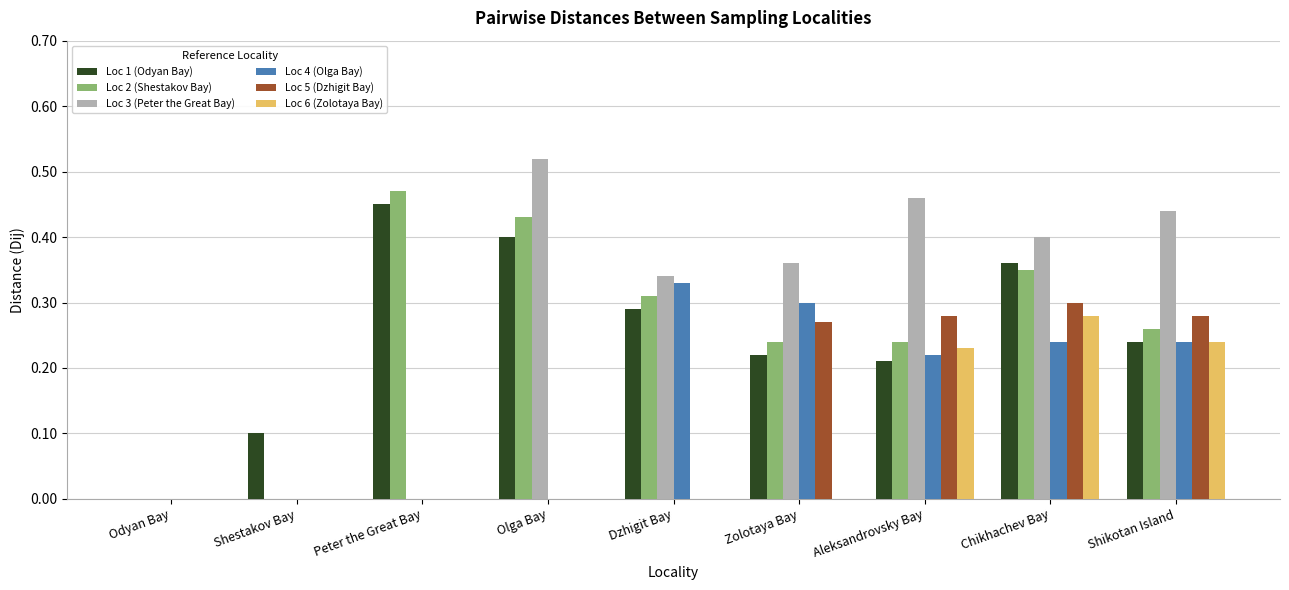

The Loc 6 (Zolotaya Bay) series shows 0.4 at Shikotan Island. True or false?

False